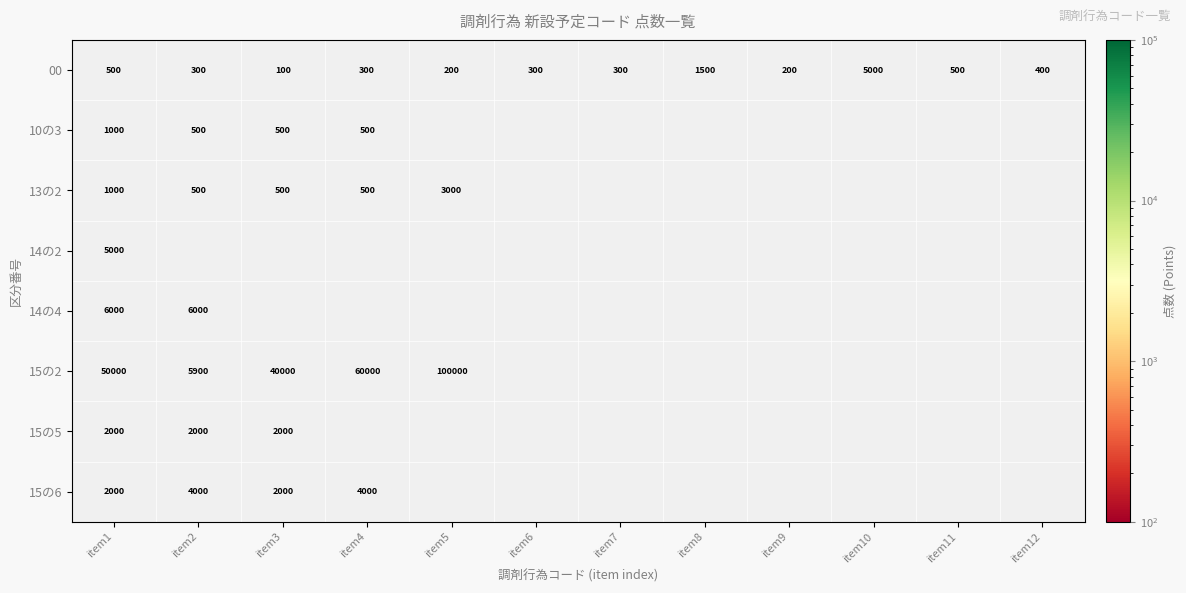

Is it true that 00 equals 775 at item11?

False